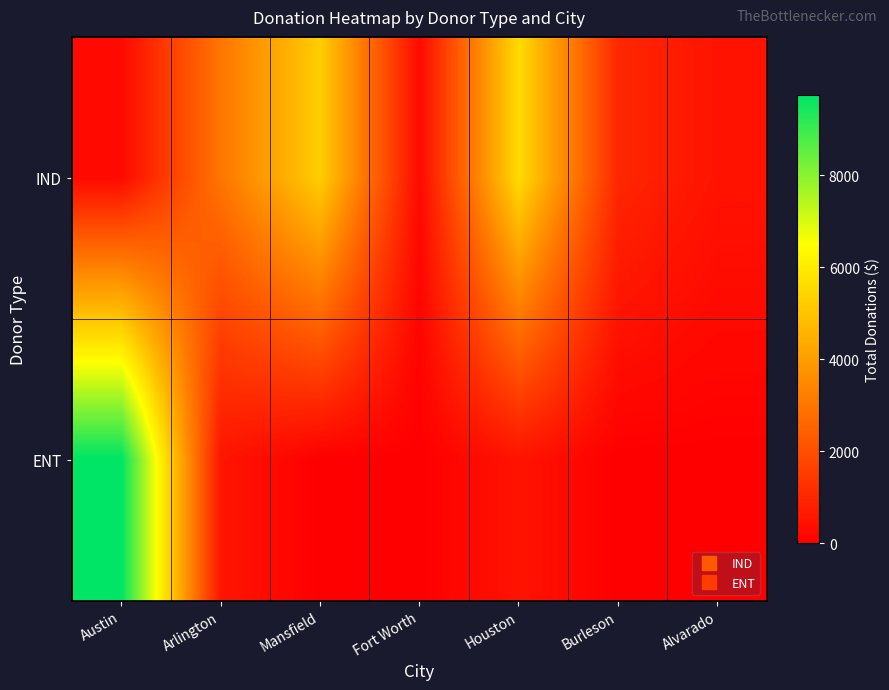

At which category does the chart reach its peak across all series?

Austin